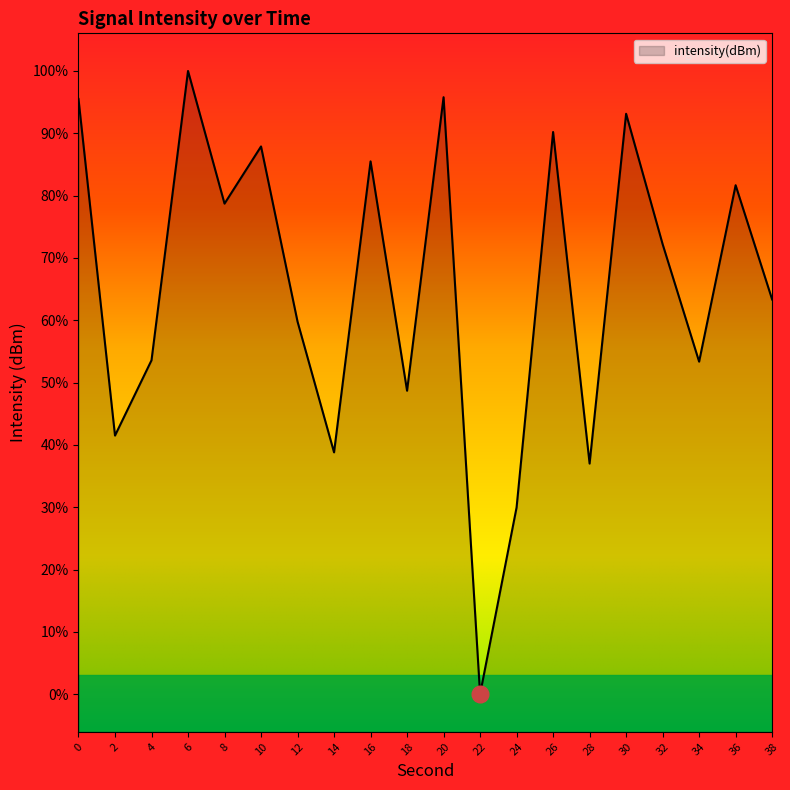

List the labels in order of value, smallest first.

22, 24, 28, 14, 2, 18, 34, 4, 12, 38, 32, 8, 36, 16, 10, 26, 30, 0, 20, 6